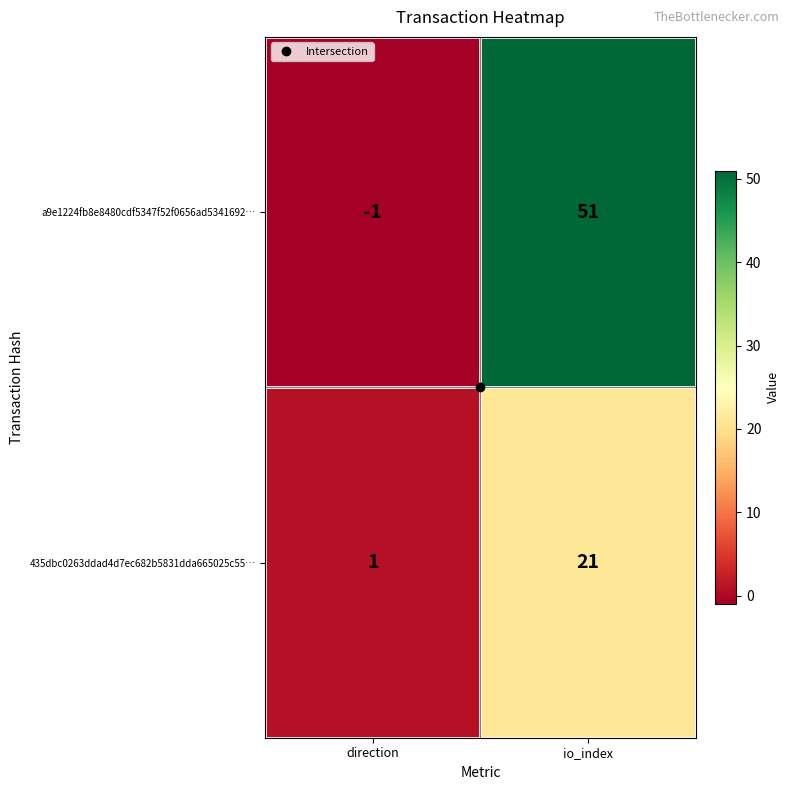

Rank the categories by 435dbc0263ddad4d7ec682b5831dda665025c55… value from lowest to highest.

direction, io_index